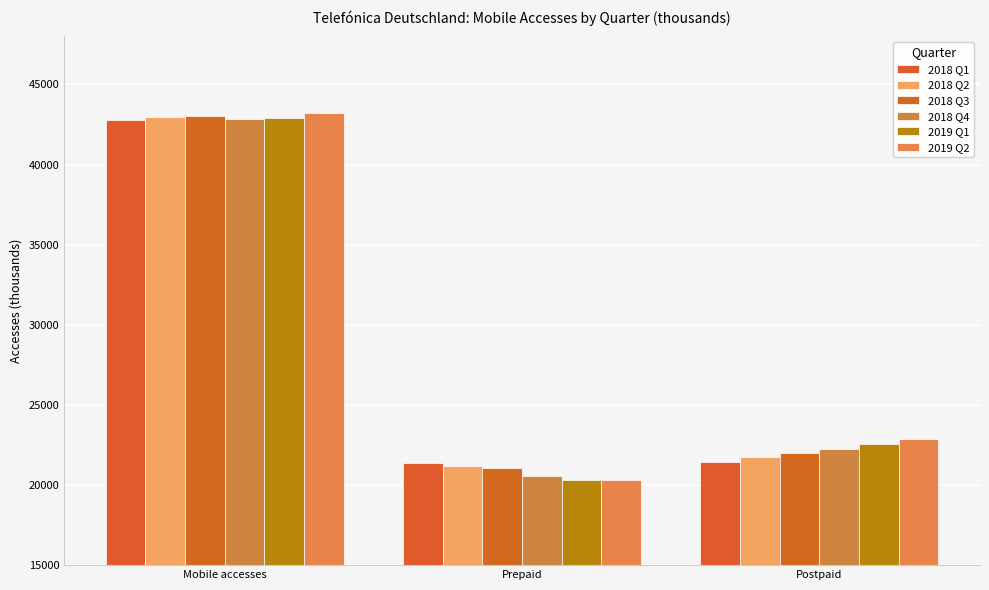

How many values in the 2019 Q2 series are below 22883?

1